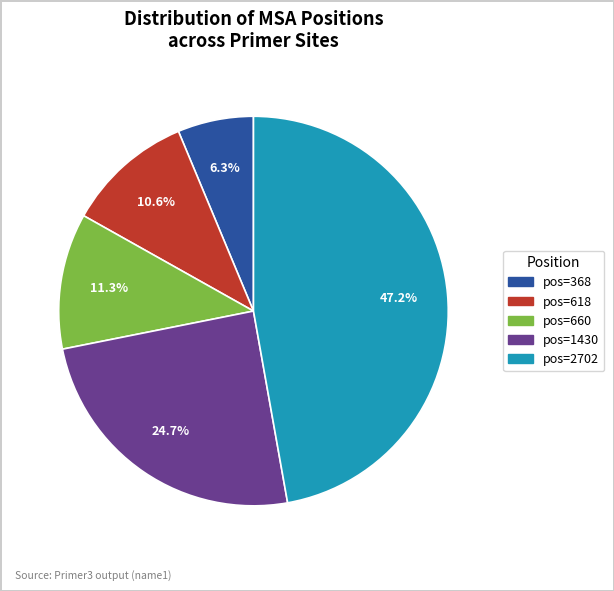

How many slices are in this pie chart?

5